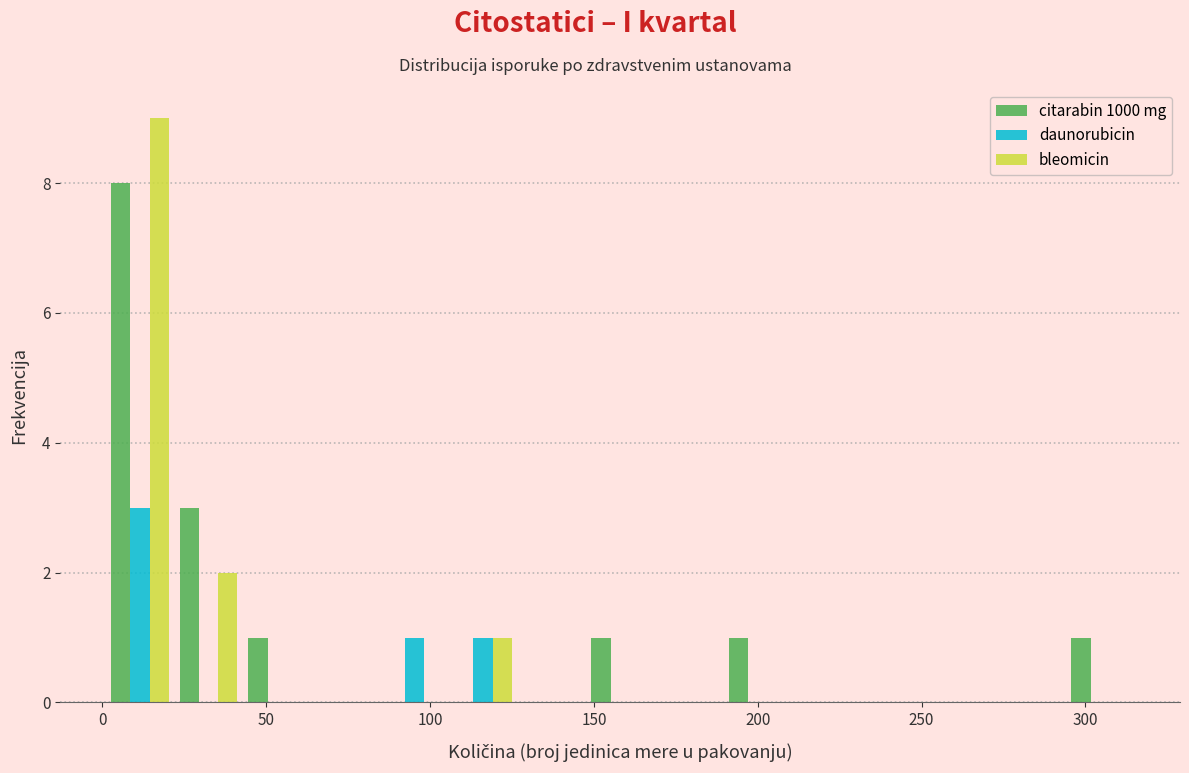

Reading left to right, list every range on the x-axis with the height of the bar of each series over it. Neither the bar edges nor the heights are printed on the chart, so give them approximately, as read against the axes.

0 to 20: citarabin 1000 mg=8	daunorubicin=3	bleomicin=9
20 to 45: citarabin 1000 mg=3	daunorubicin=0	bleomicin=2
45 to 65: citarabin 1000 mg=1	daunorubicin=0	bleomicin=0
65 to 85: citarabin 1000 mg=0	daunorubicin=0	bleomicin=0
85 to 105: citarabin 1000 mg=0	daunorubicin=1	bleomicin=0
105 to 125: citarabin 1000 mg=0	daunorubicin=1	bleomicin=1
125 to 150: citarabin 1000 mg=0	daunorubicin=0	bleomicin=0
150 to 170: citarabin 1000 mg=1	daunorubicin=0	bleomicin=0
170 to 190: citarabin 1000 mg=0	daunorubicin=0	bleomicin=0
190 to 210: citarabin 1000 mg=1	daunorubicin=0	bleomicin=0
210 to 230: citarabin 1000 mg=0	daunorubicin=0	bleomicin=0
230 to 250: citarabin 1000 mg=0	daunorubicin=0	bleomicin=0
250 to 275: citarabin 1000 mg=0	daunorubicin=0	bleomicin=0
275 to 295: citarabin 1000 mg=0	daunorubicin=0	bleomicin=0
295 to 315: citarabin 1000 mg=1	daunorubicin=0	bleomicin=0